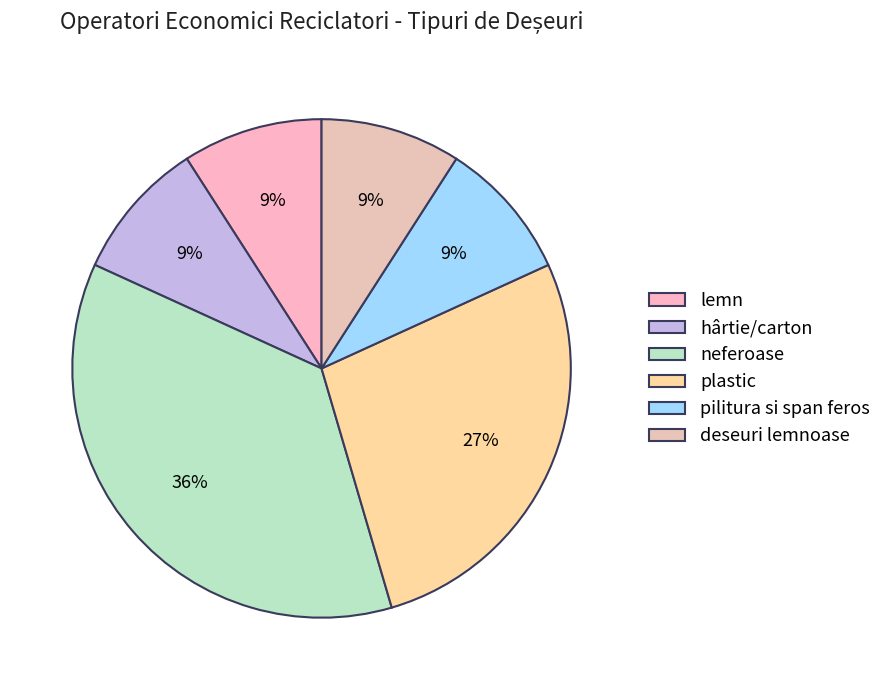

Which slice is the largest?

neferoase